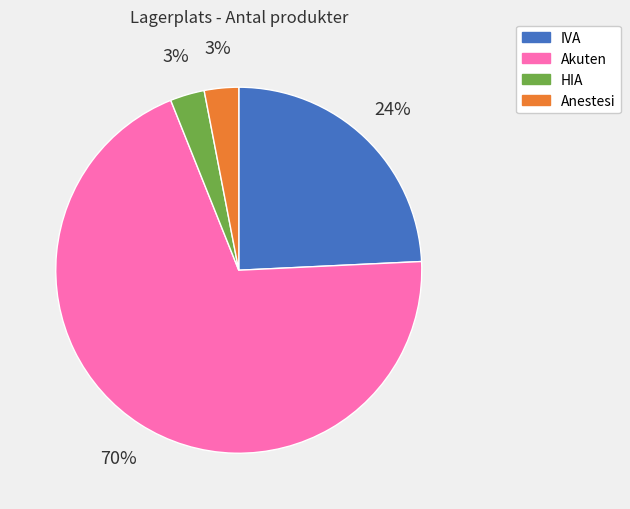

To the nearest percent, what portion does HIA represent?

3%